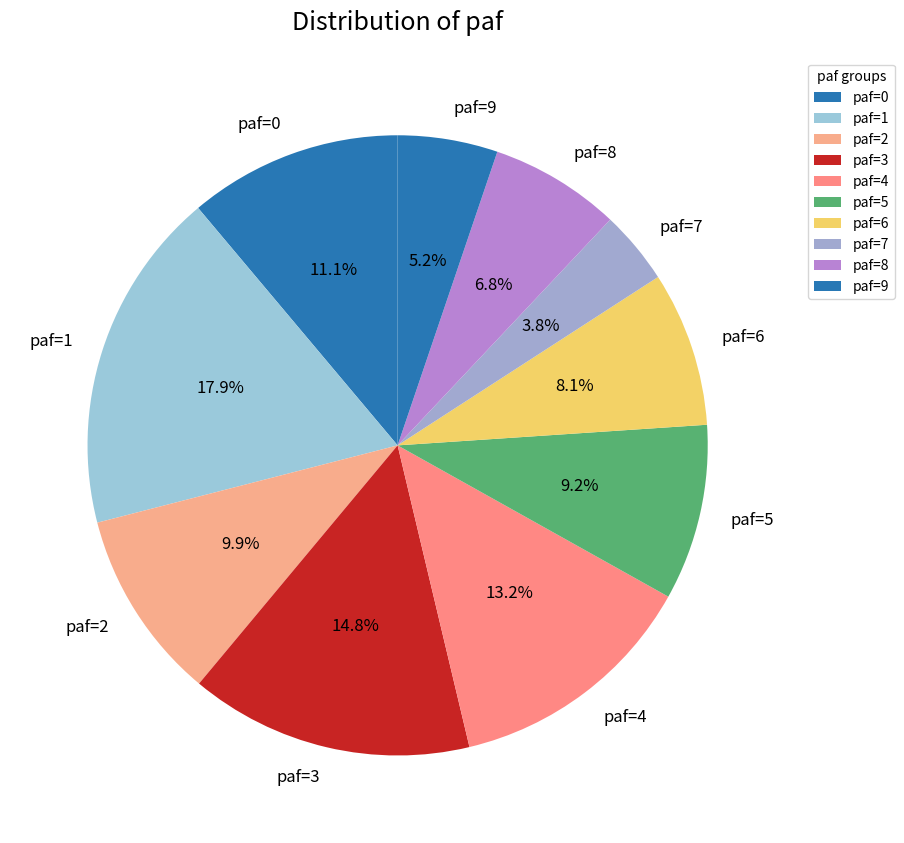

Approximately how many times larger is the value at paf=7 compared to paf=8?

0.6